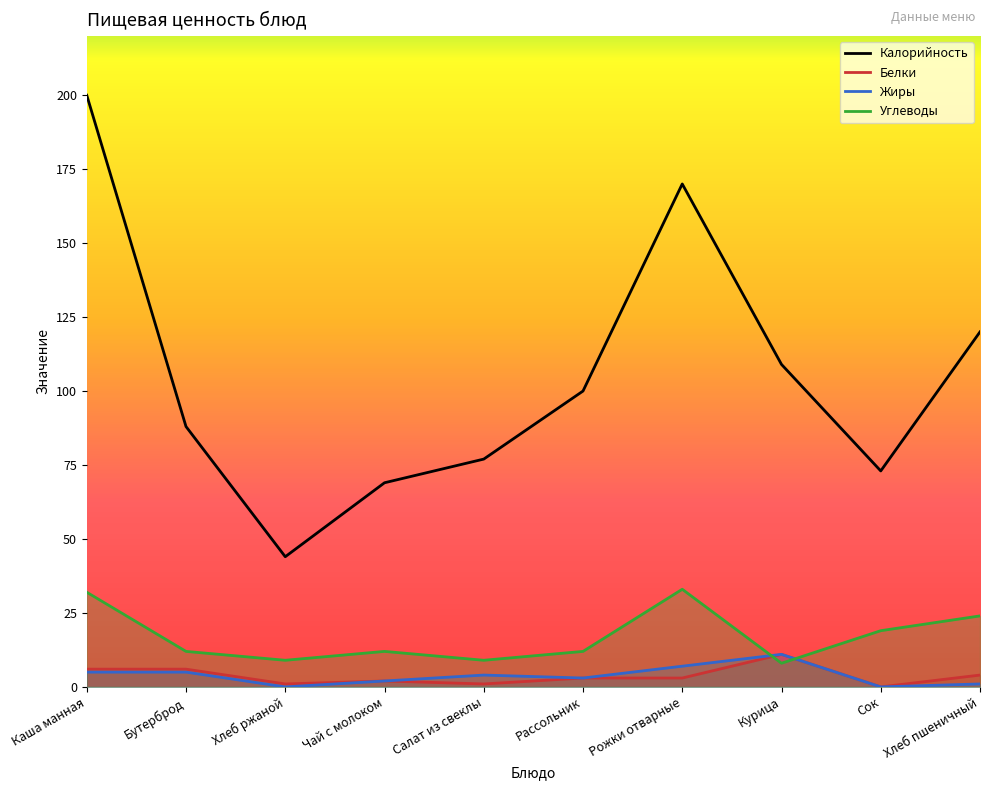

Which series has the widest spread of values?

Калорийность